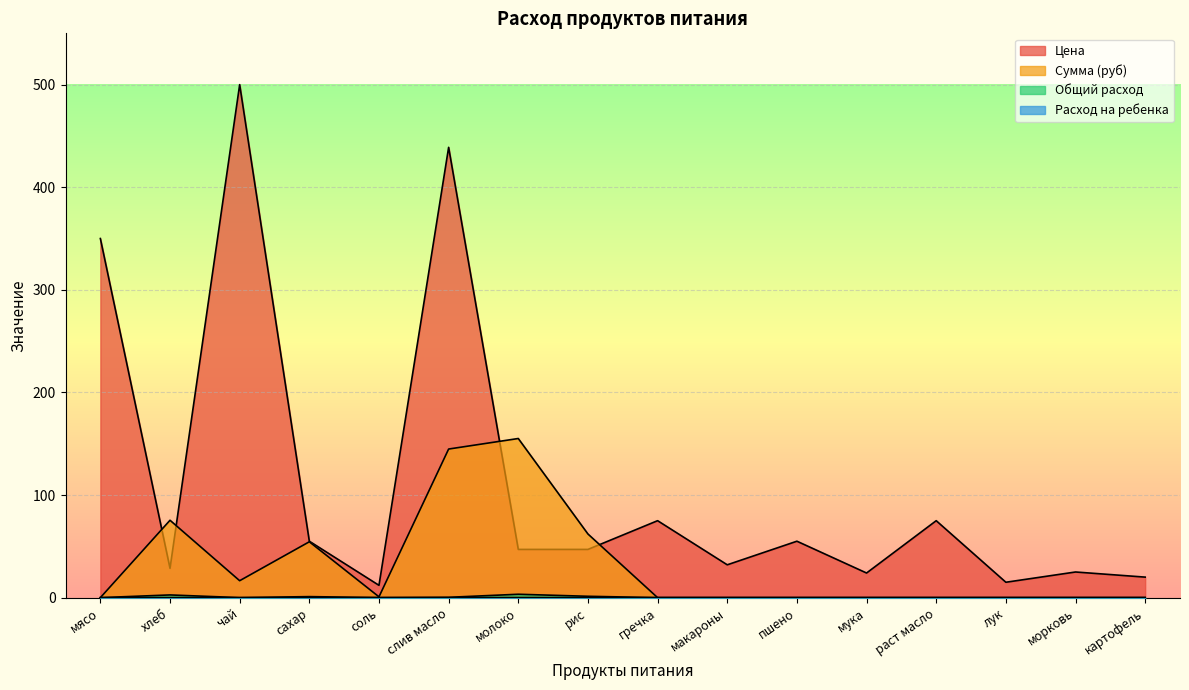

Rank the categories by Цена value from highest to lowest.

чай, слив масло, мясо, гречка, раст масло, сахар, пшено, молоко, рис, макароны, хлеб, морковь, мука, картофель, лук, соль